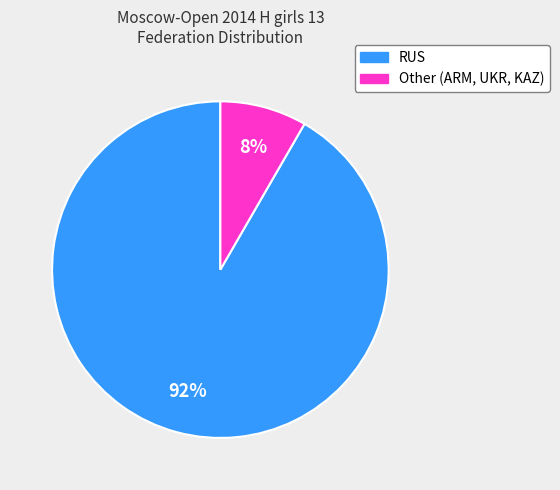

How many segments does this pie chart have?

2